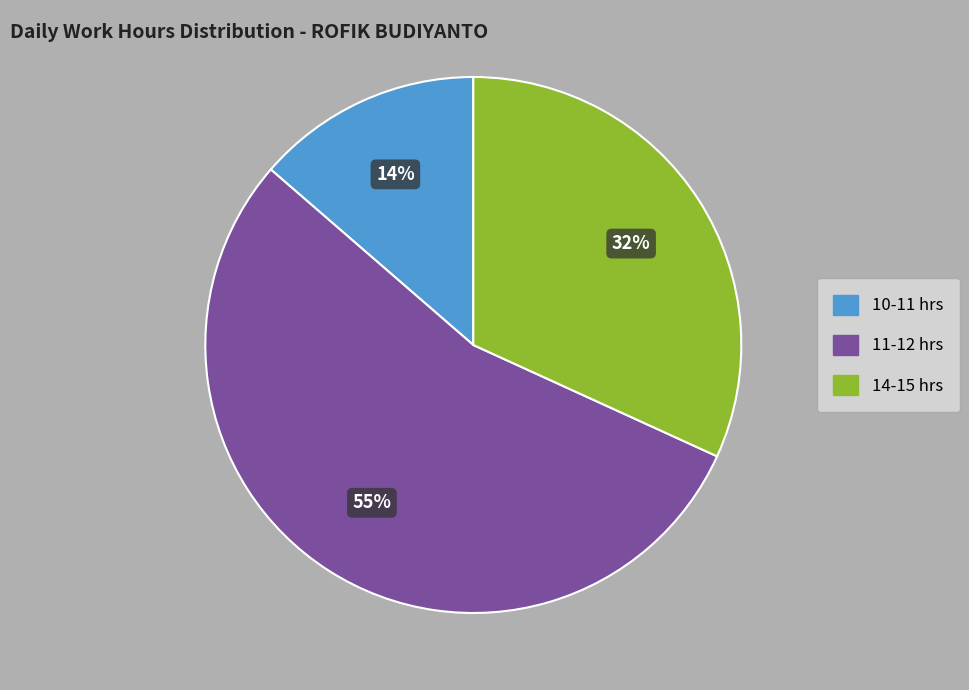

To the nearest percent, what is the average slice percentage?

33%